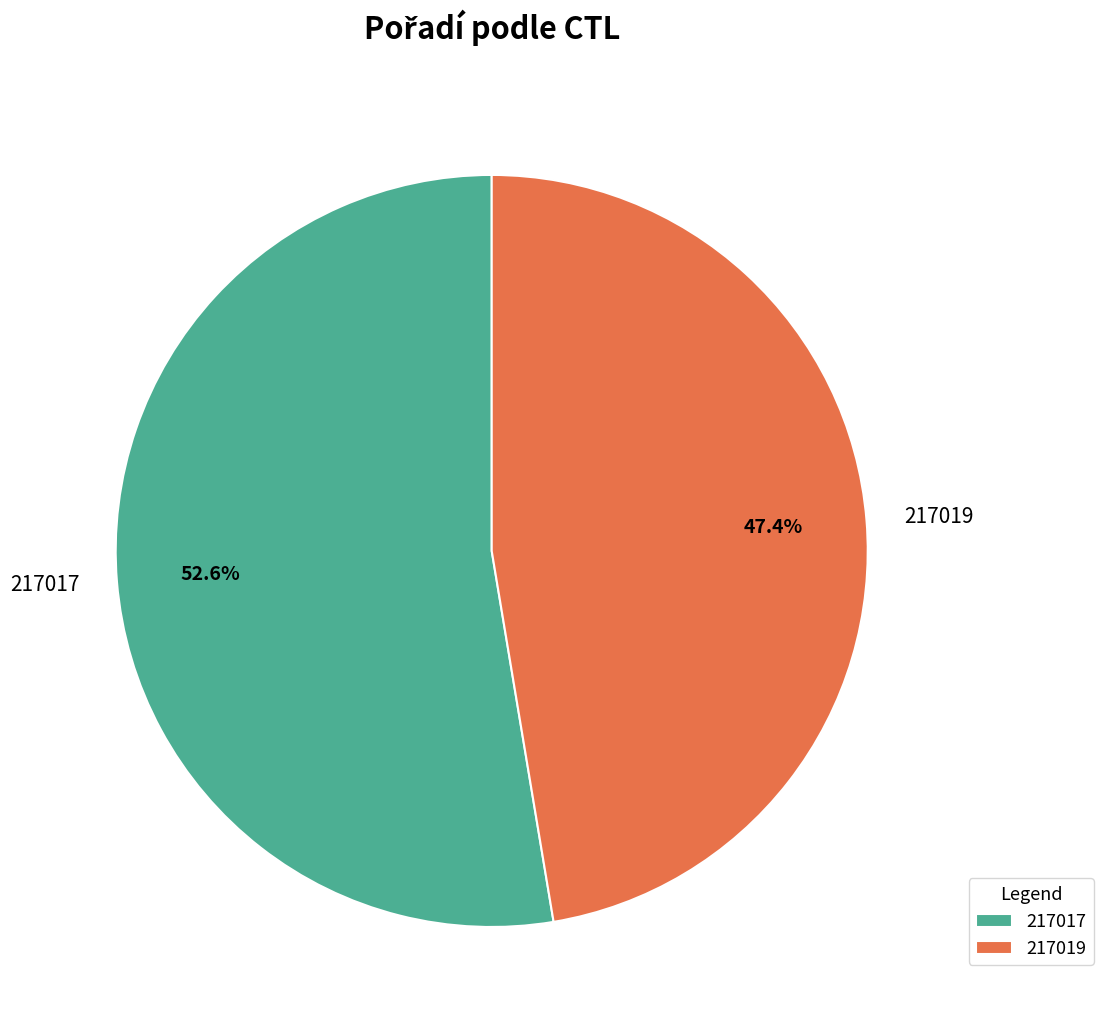

Rank the categories by value from lowest to highest.

217019, 217017